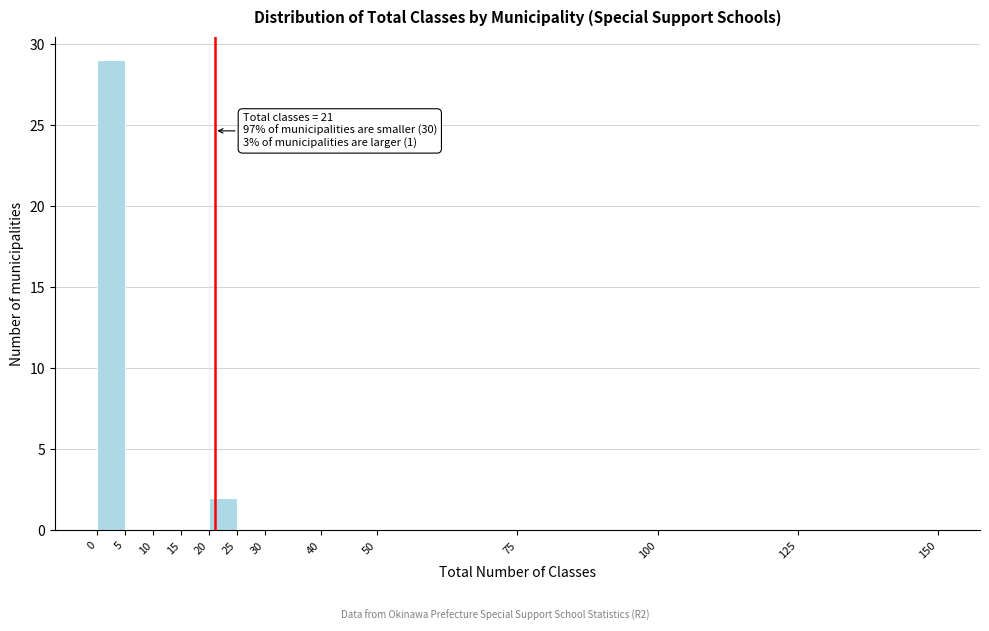

Over which range of the x-axis is the bar tallest?

0 to 5